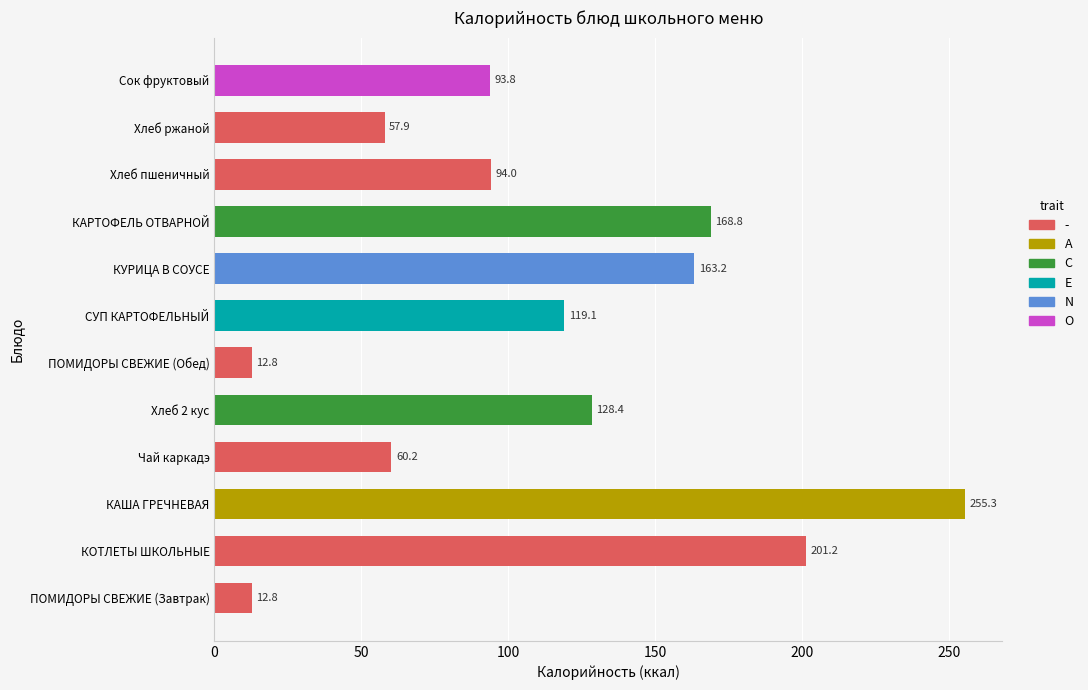

Count the number of categories in the chart.

12